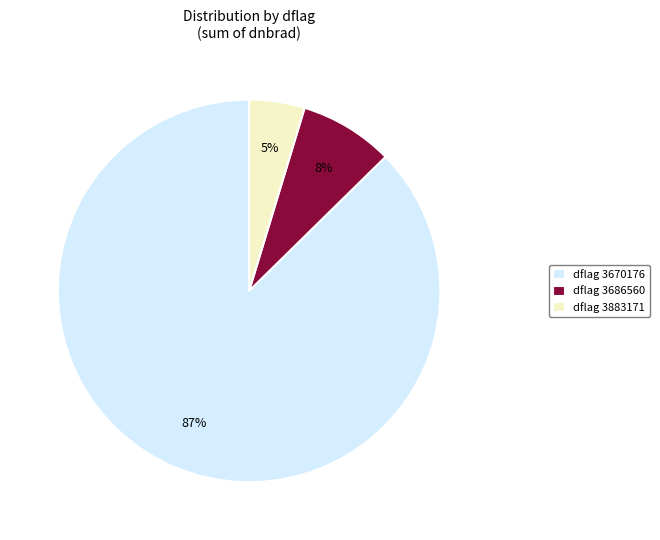

To the nearest percent, what is the average slice percentage?

33%